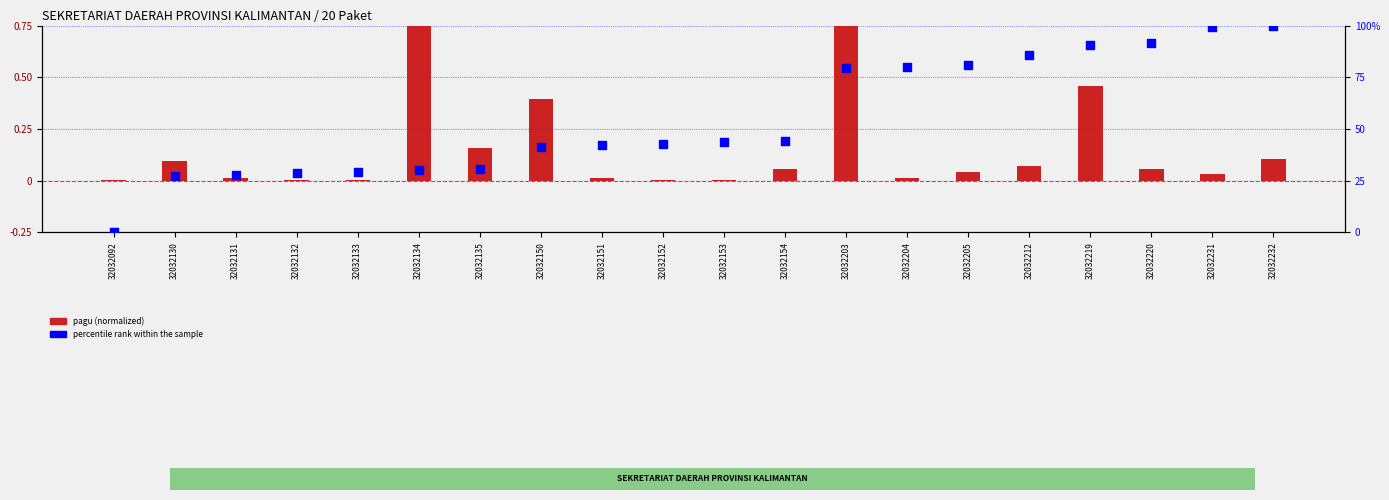

At how many categories does at least one series exceed 94?

2